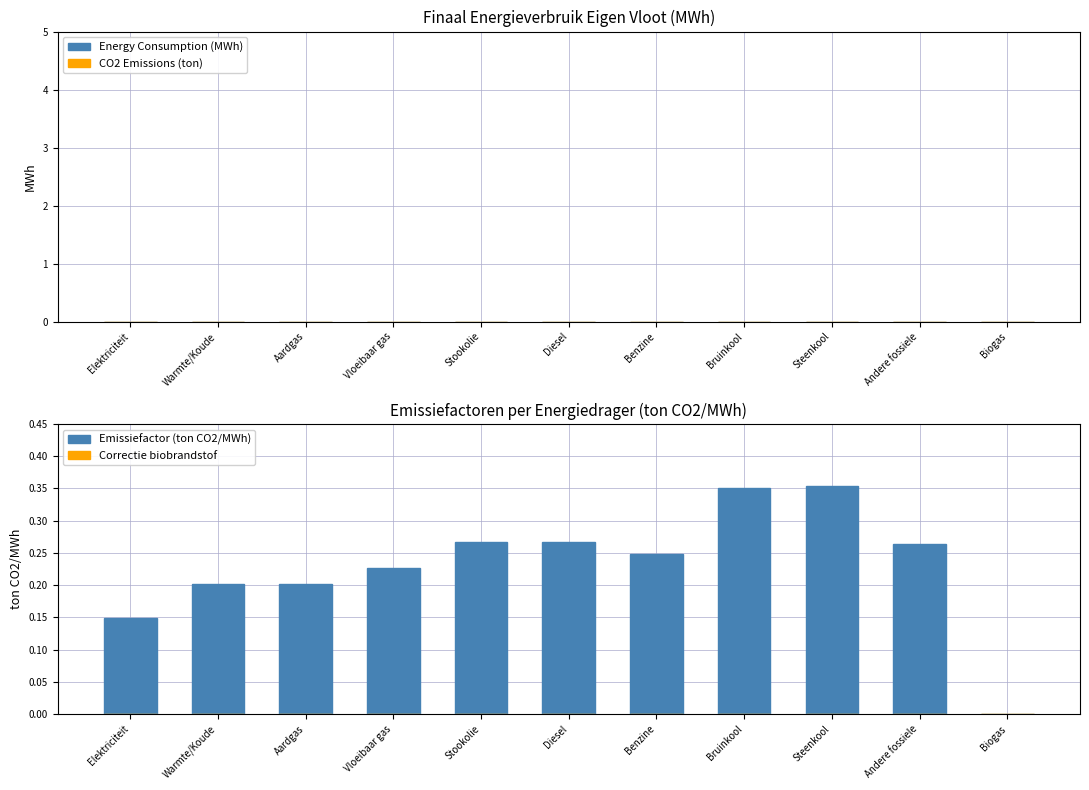

What is the sum of the values at Warmte/Koude and Diesel?

0.5